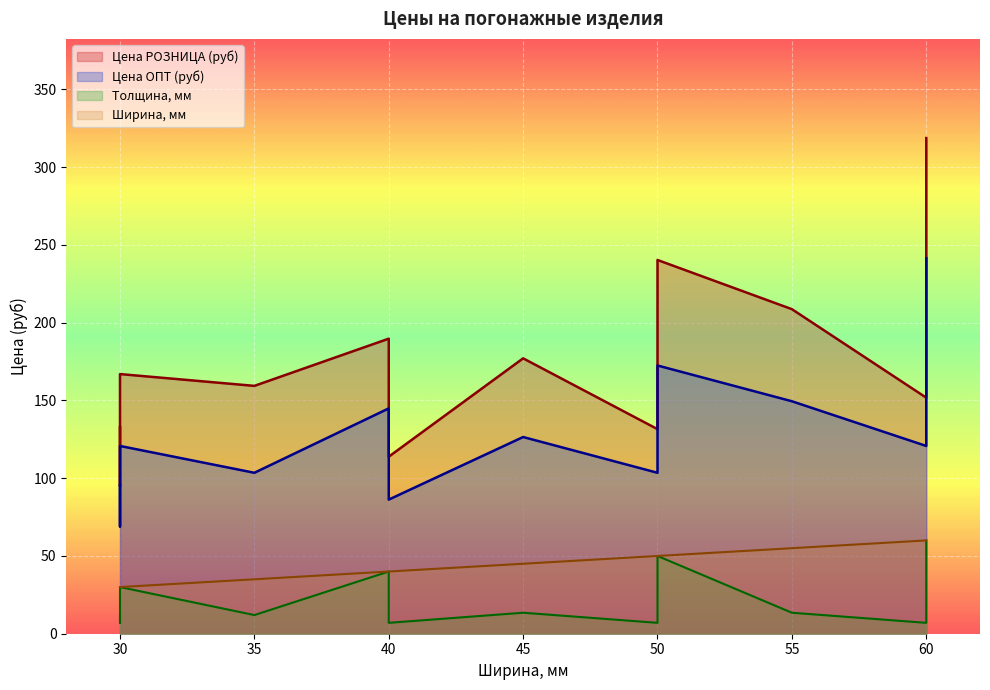

True or false: Толщина, мм and Ширина, мм intersect in this chart.

False